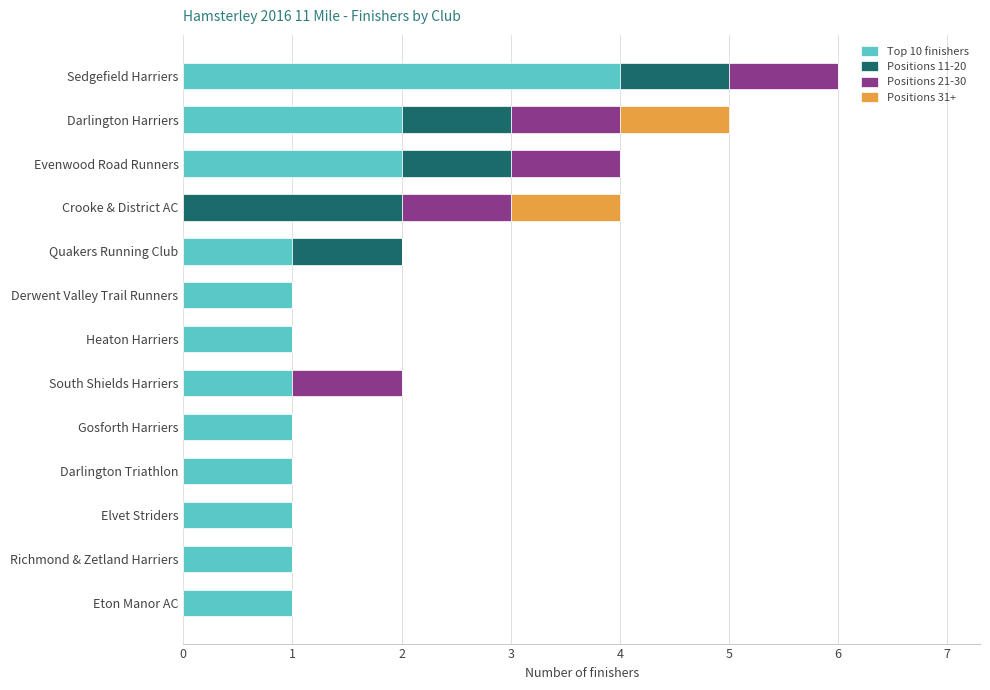

What is the sum of all Top 10 finishers values?

17